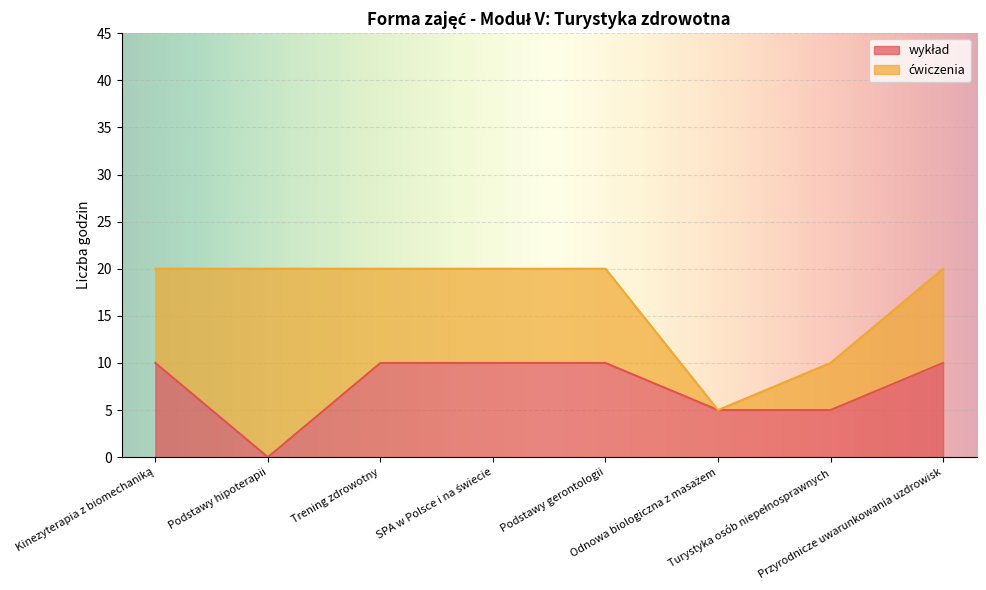

How many values are below 10?

3